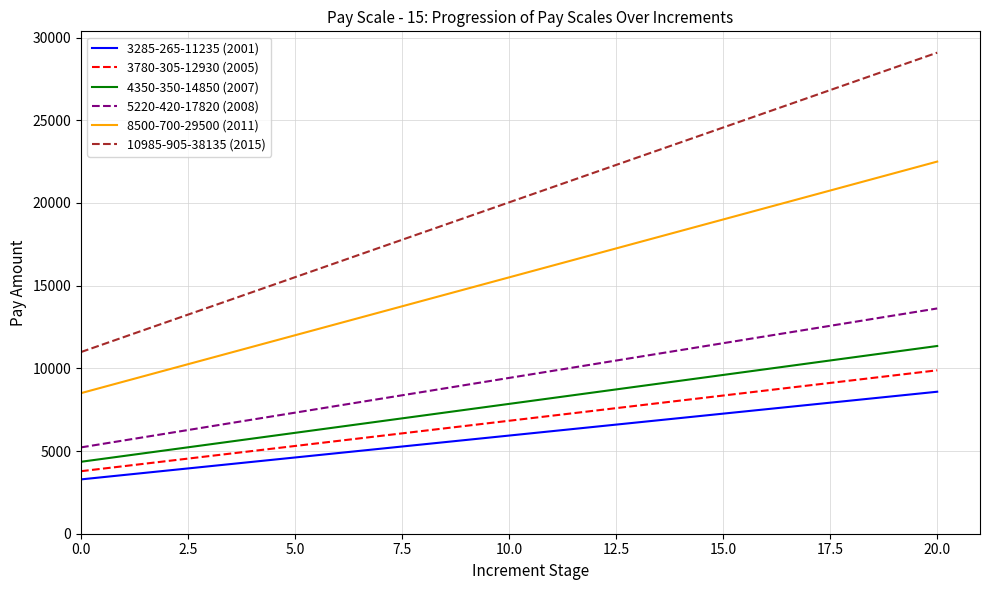

Which series has the widest spread of values?

10985-905-38135 (2015)